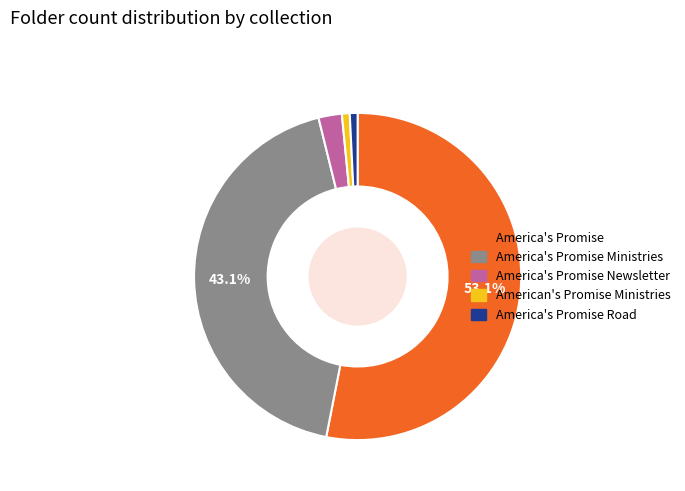

Does any single category account for the majority?

Yes